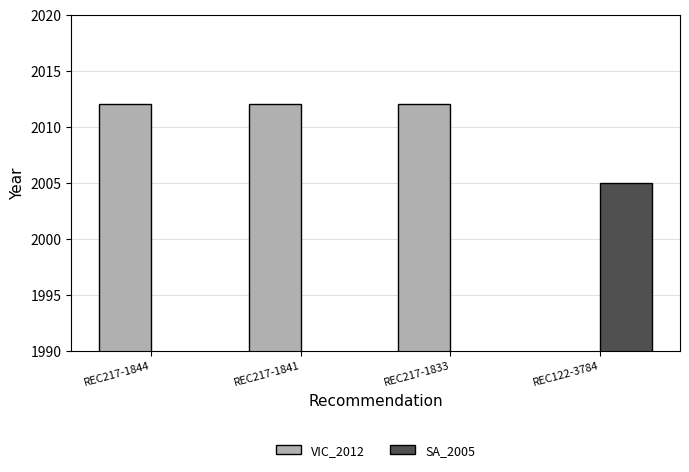

Which category has the lowest value in the VIC_2012 series?

REC217-1844